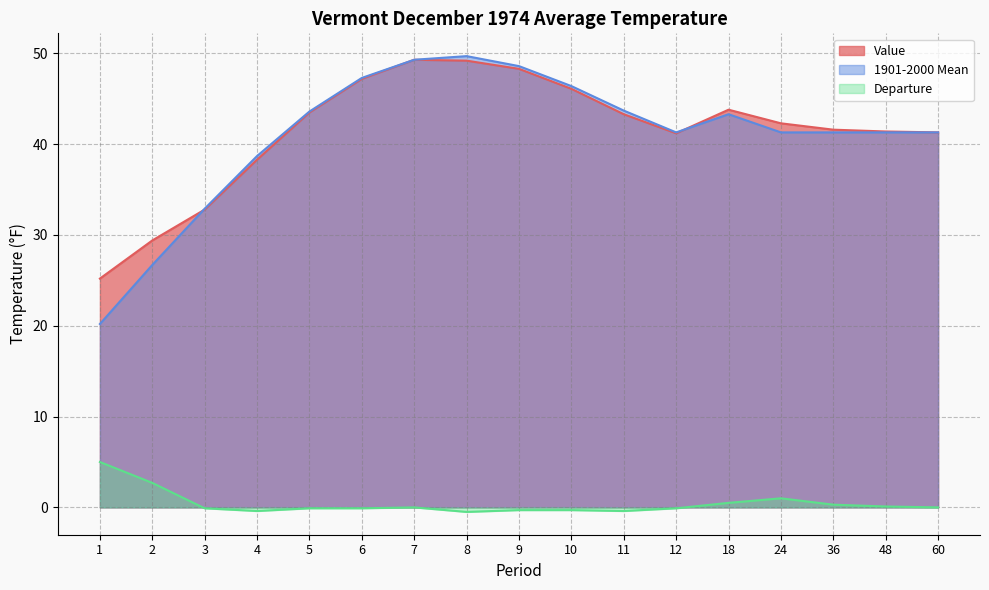

True or false: Value and Departure intersect in this chart.

False